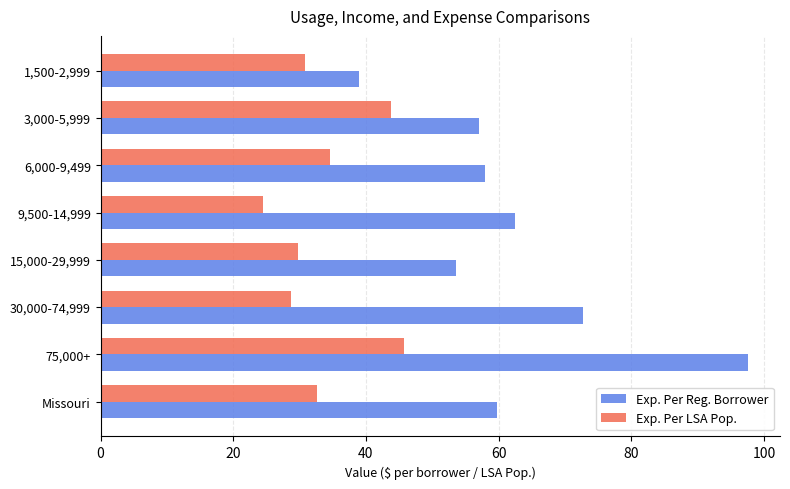

What is the approximate value of Exp. Per LSA Pop. at 3,000-5,999?

43.9